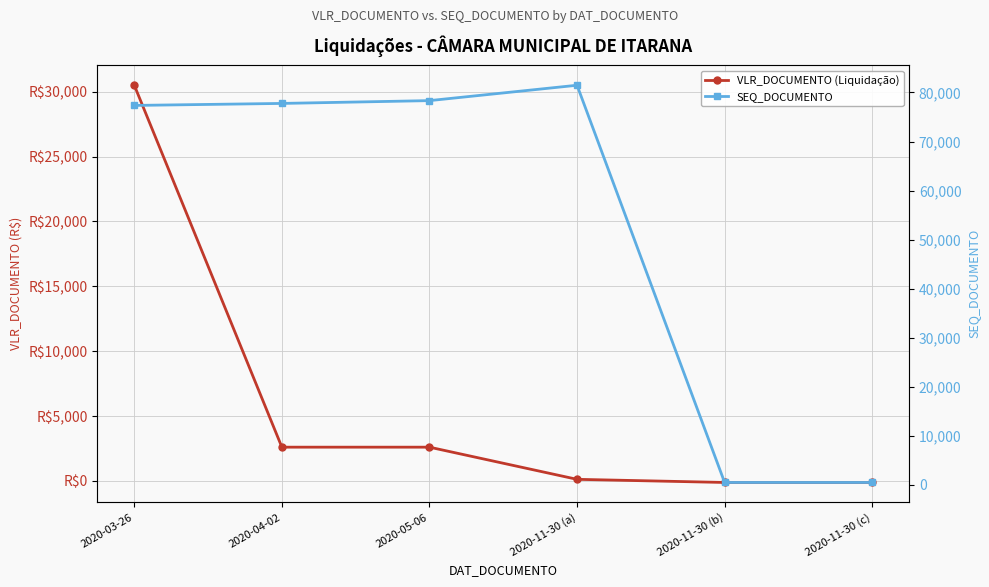

What is the difference between the SEQ_DOCUMENTO values at 2020-04-02 and 2020-11-30 (c)?

77254.0